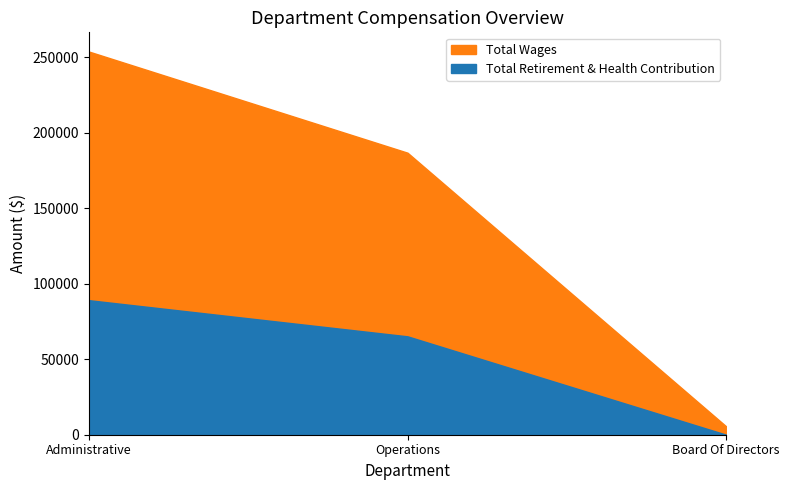

At which category is the sum across all series the highest?

Administrative